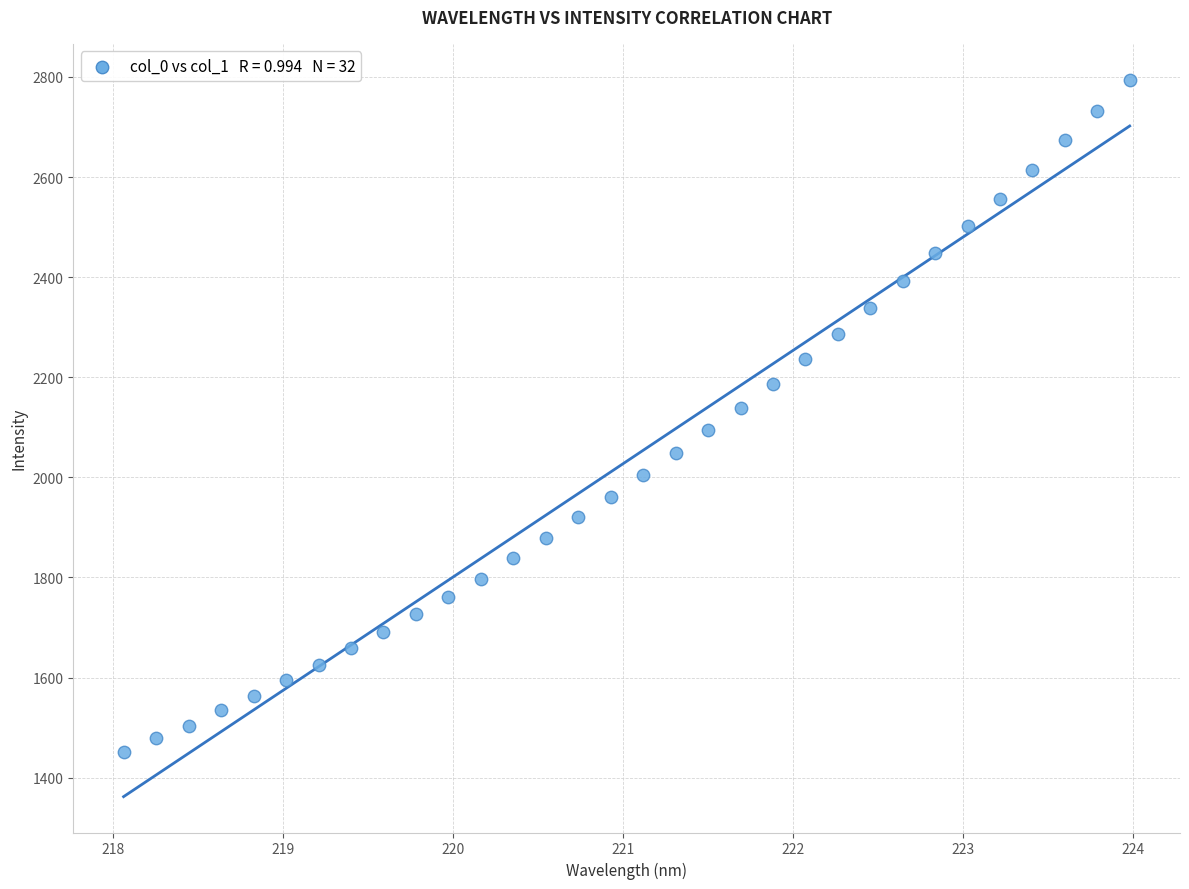

What is the range of Y values (max minus min)?

1343.1